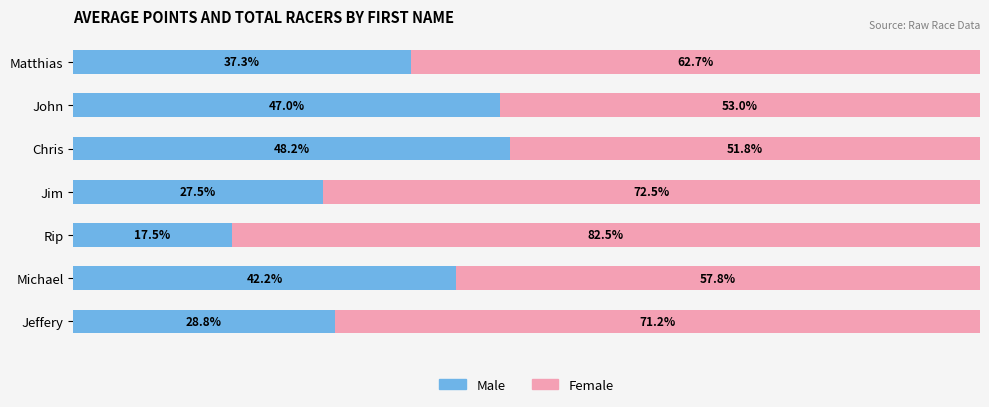

At which label does Male reach its peak?

Chris